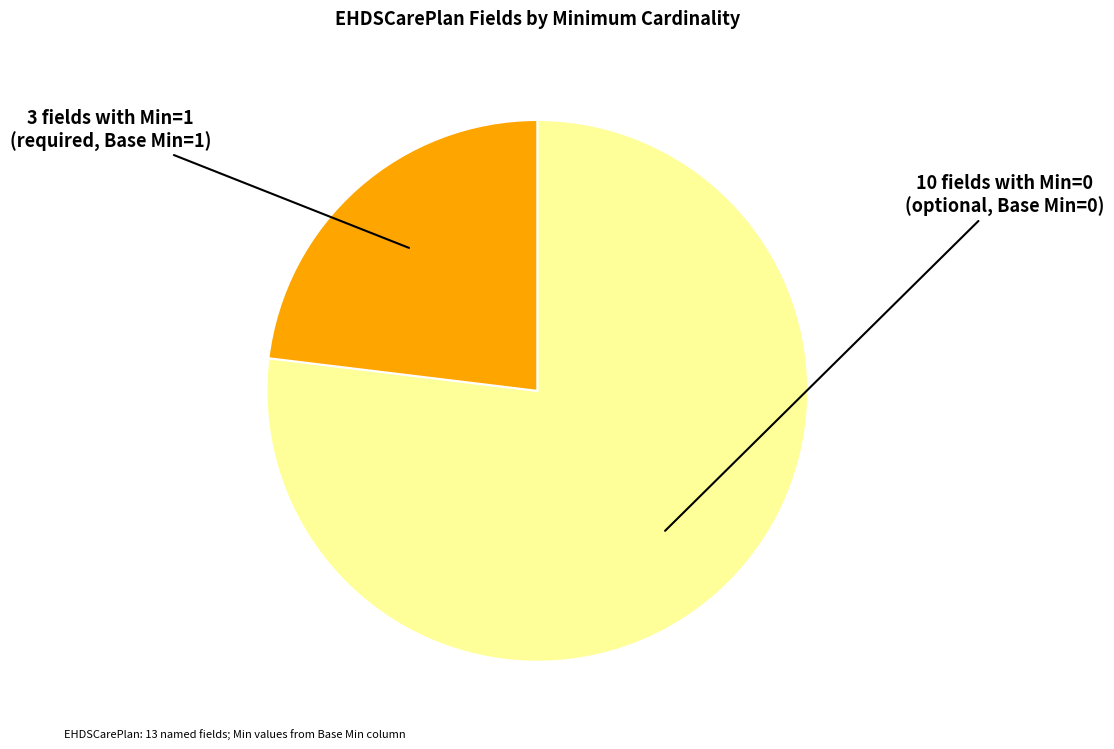

Which category has the smallest portion of the pie?

3 fields with Min=1 (required, Base Min=1)